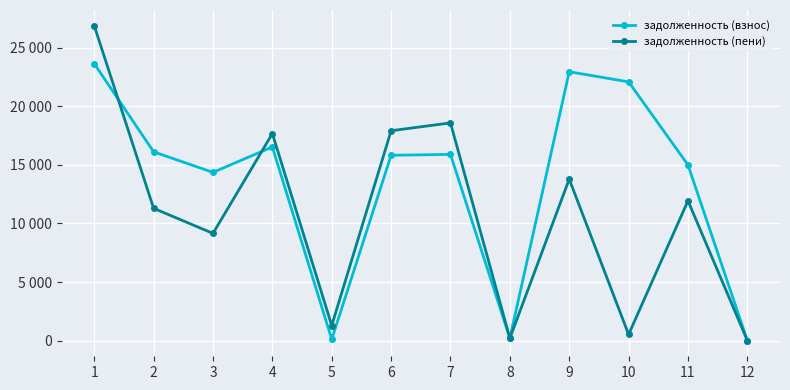

True or false: задолженность (пени) has more than 0 points higher than both neighbors.

True